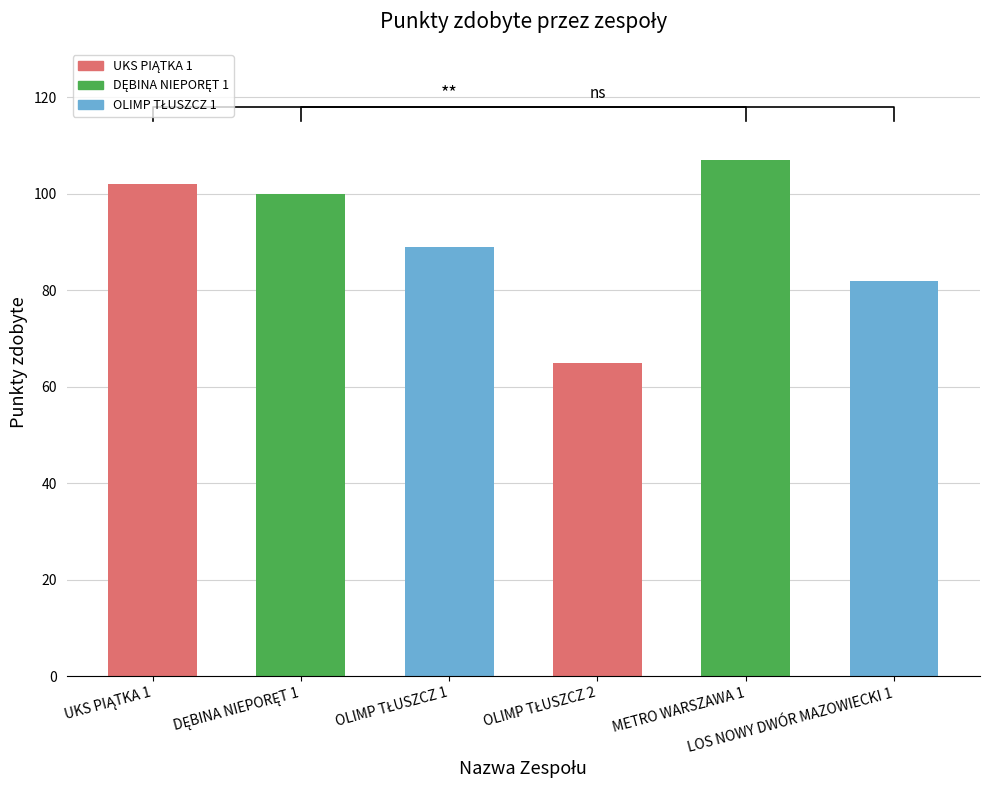

Is it true that the value at DĘBINA NIEPORĘT 1 is 100?

True